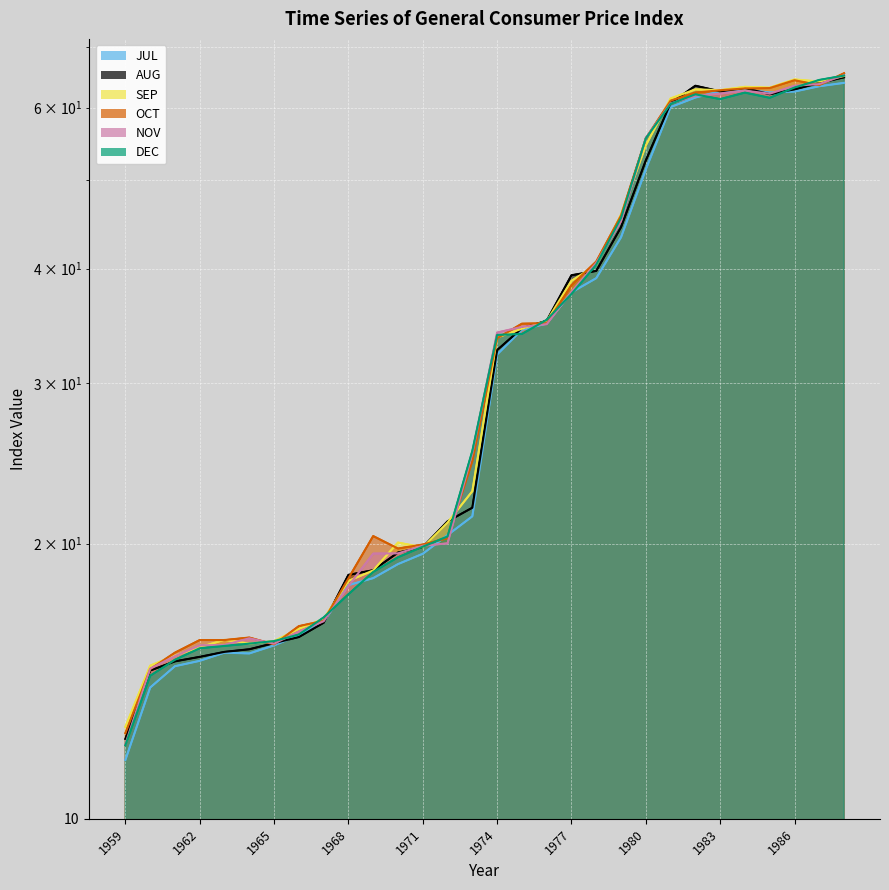

What is the value of the SEP point at the 20th from the left?

40.4